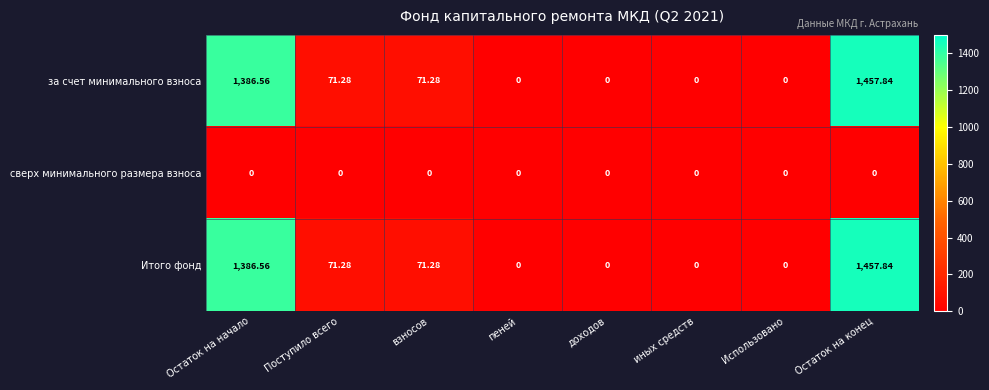

At which category is the sum across all series the highest?

Остаток на конец